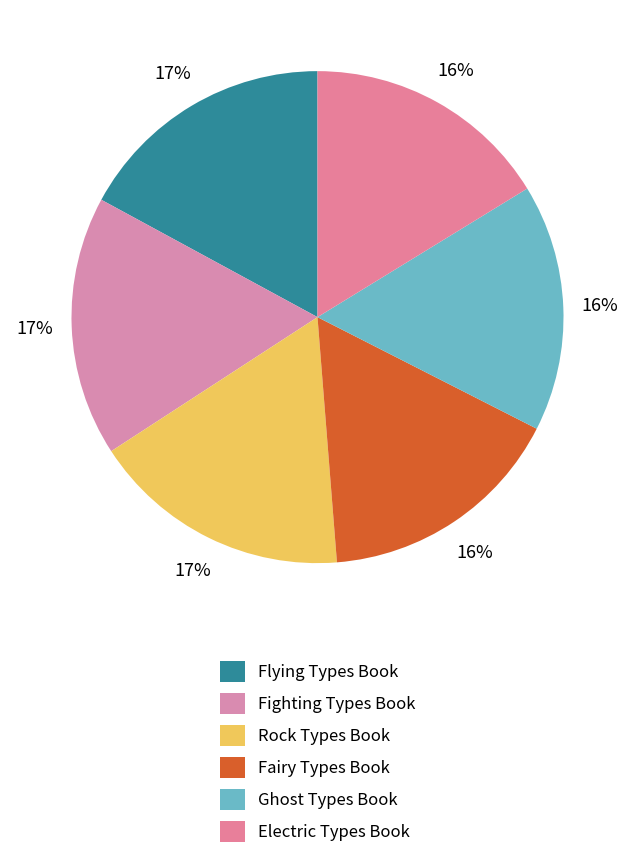

Count the number of slices in the pie.

6